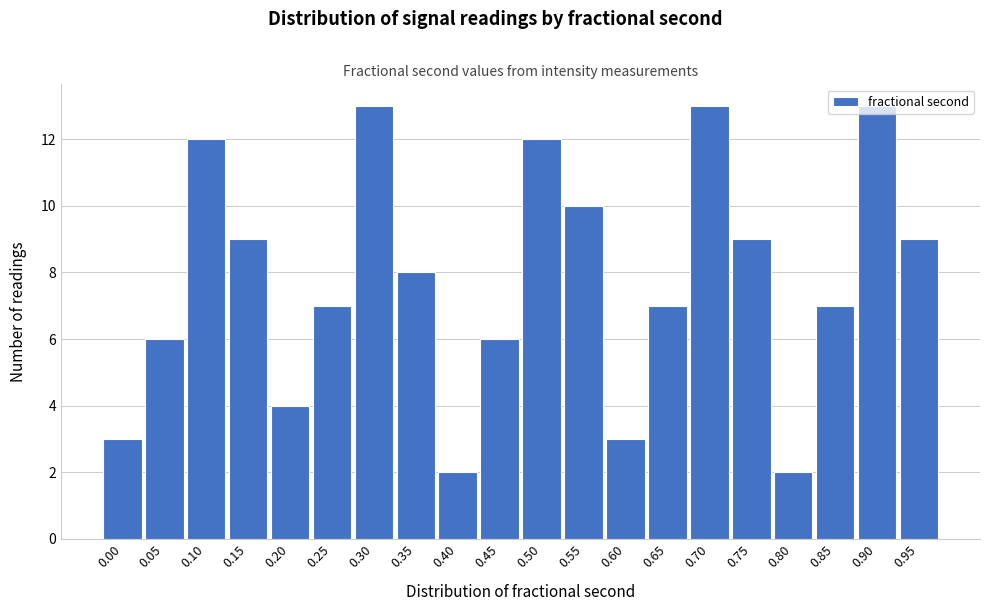

The chart shows a value of 3 at 0.00. True or false?

True